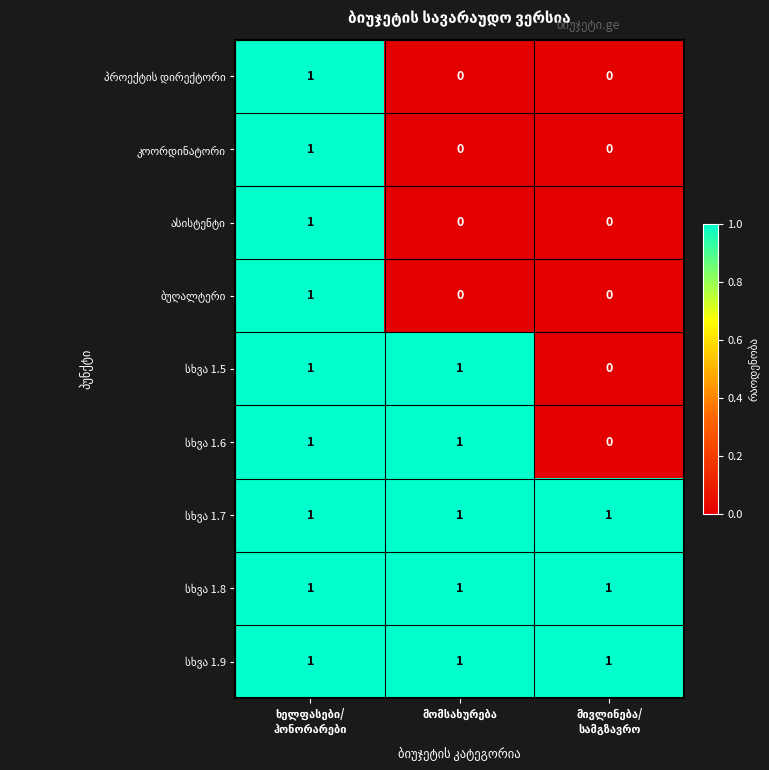

Count the number of data series in this chart.

9